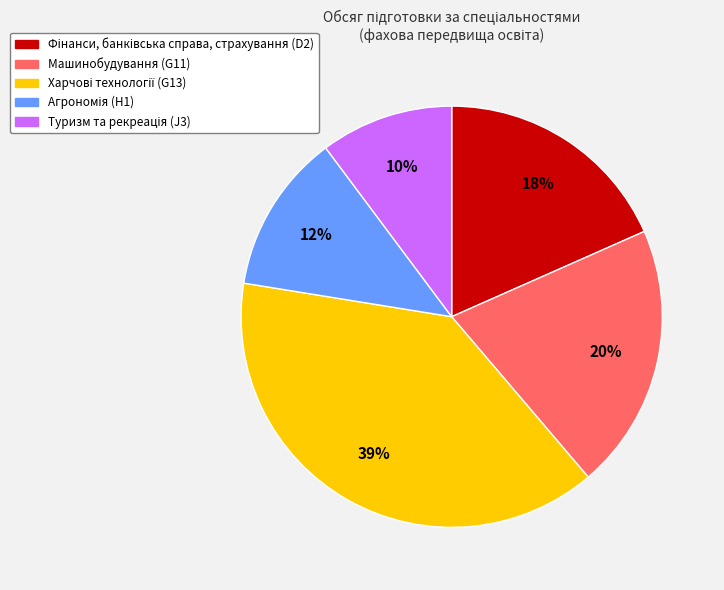

To the nearest percent, what percentage of the pie is Машинобудування (G11)?

20%